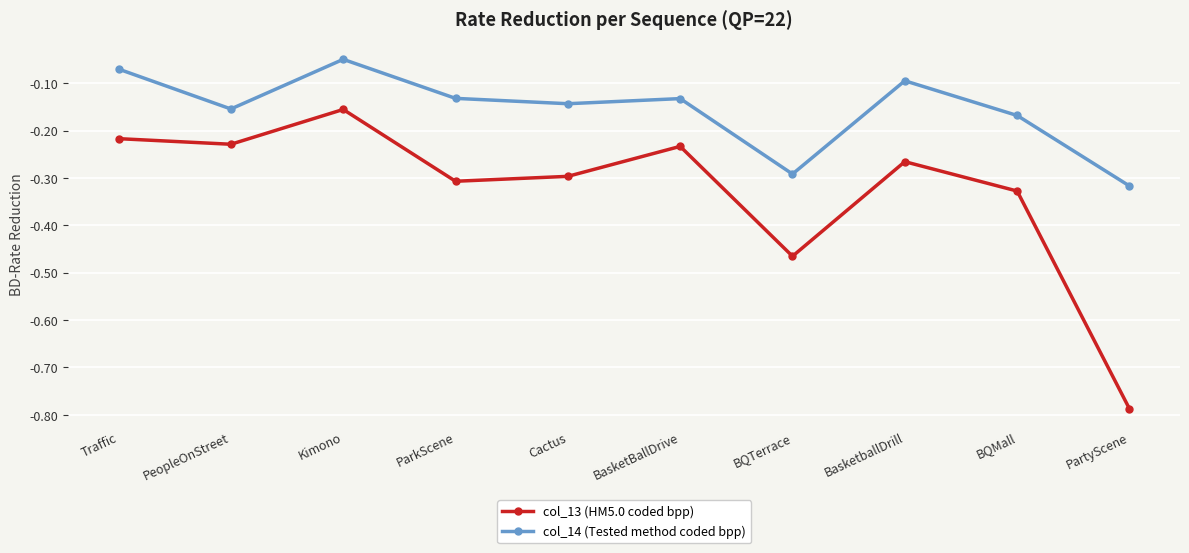

True or false: col_14 (Tested method coded bpp) and col_13 (HM5.0 coded bpp) cross at least once.

False